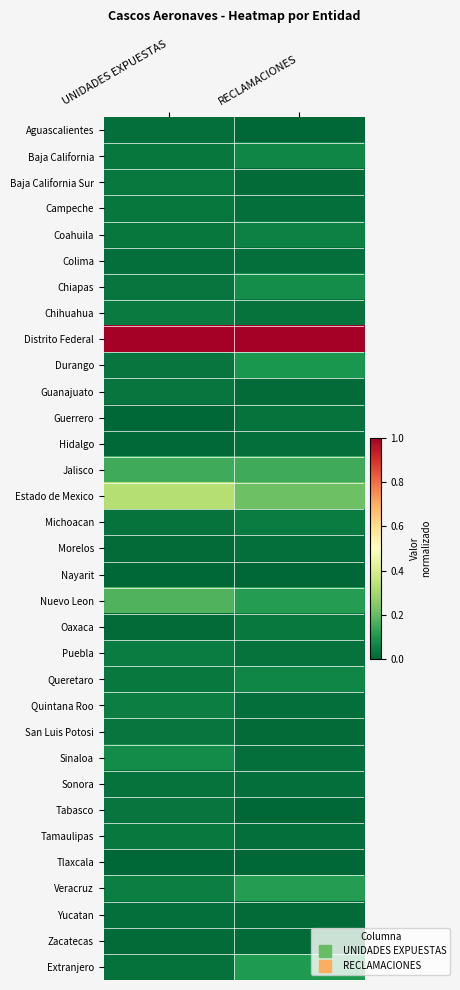

At which category is the sum across all series the highest?

UNIDADES EXPUESTAS